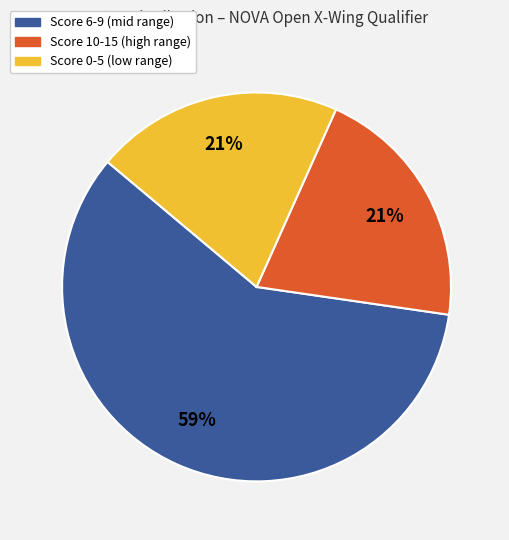

To the nearest percent, what is the difference between the largest and smallest slice percentages?

38%